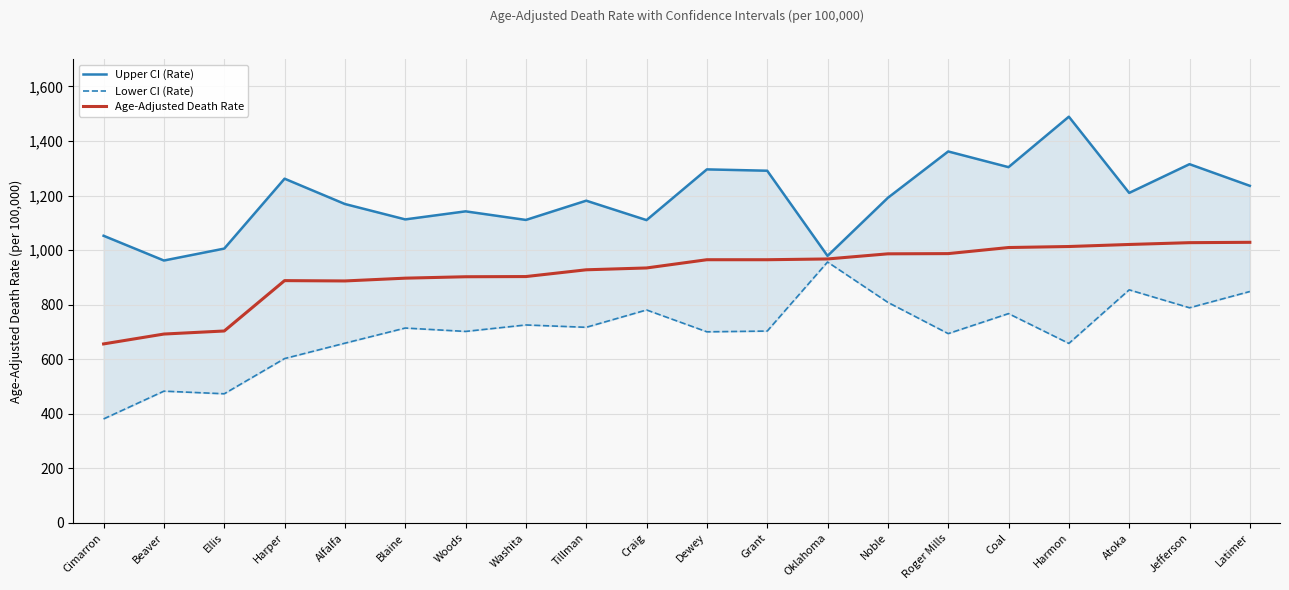

How many lines are shown in the chart?

3